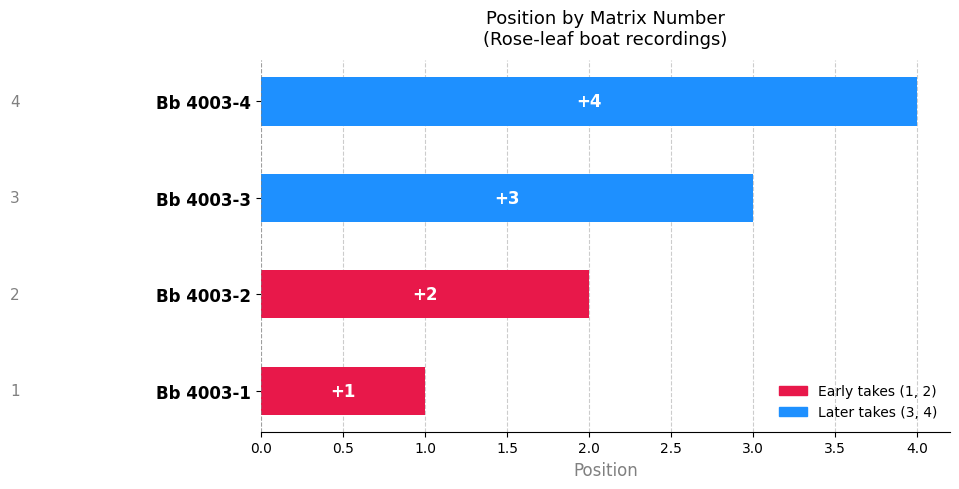

How many bars are there in total?

4